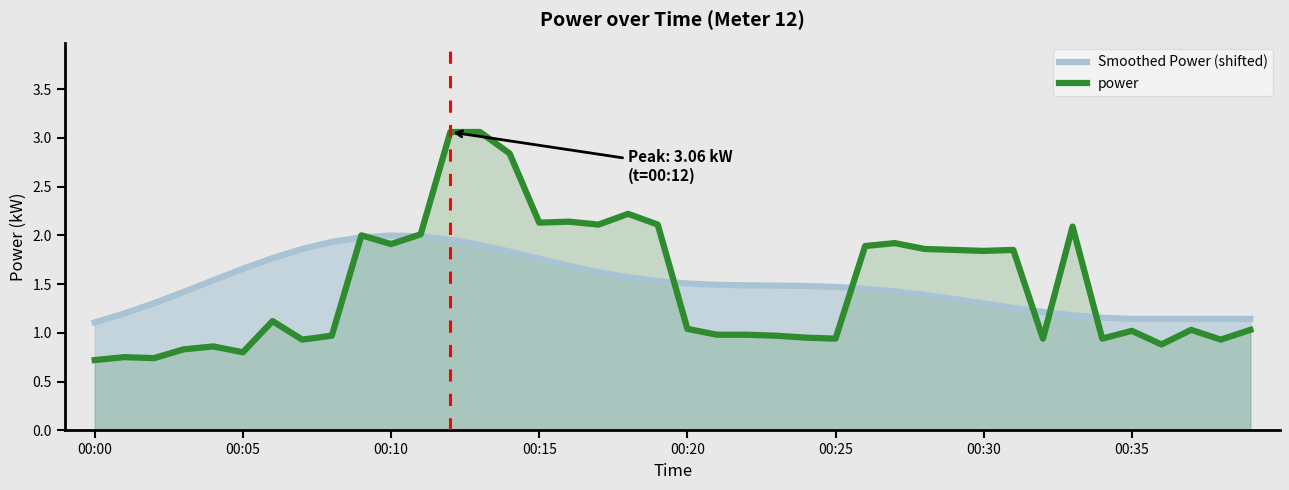

Count the number of categories in the chart.

40